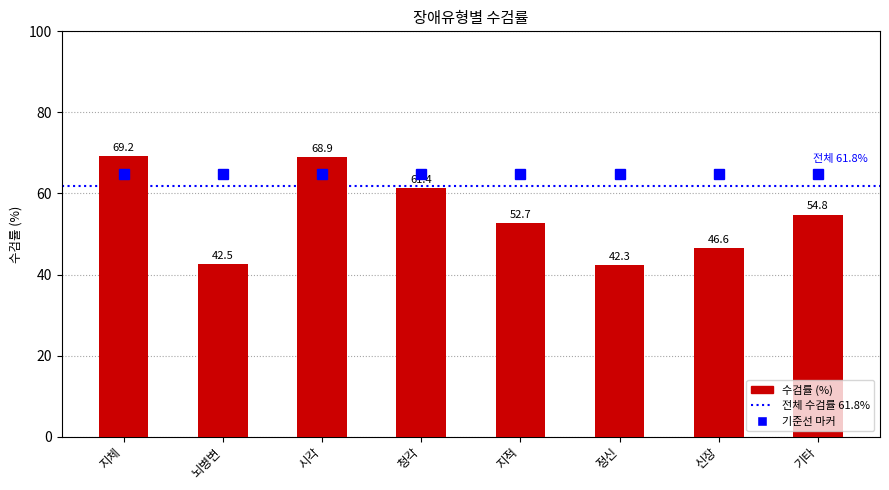

How many series are shown in this chart?

1